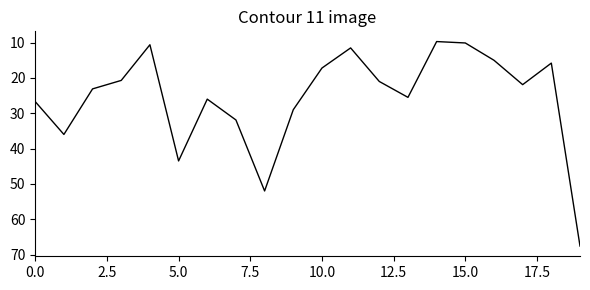

What is the difference between the maximum and minimum values?

57.9